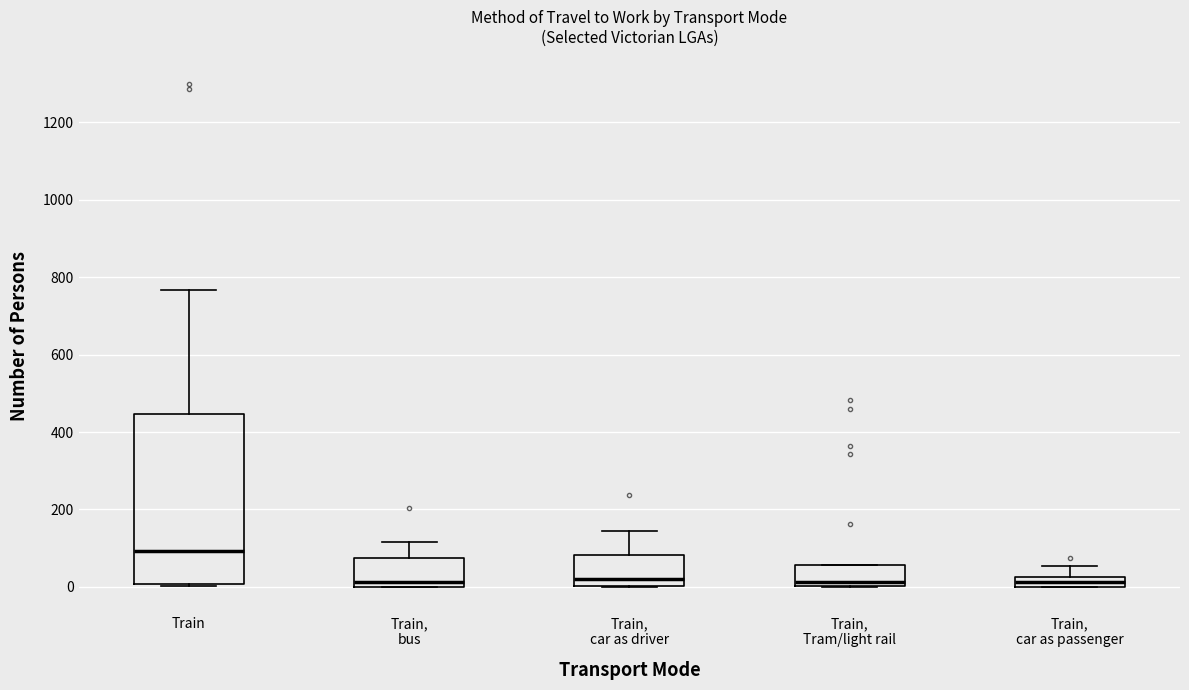

Where does the upper whisker of the box for Train, car as driver end on the y-axis? The values are not printed on the chart, so give them approximately, as read against the axis.

140